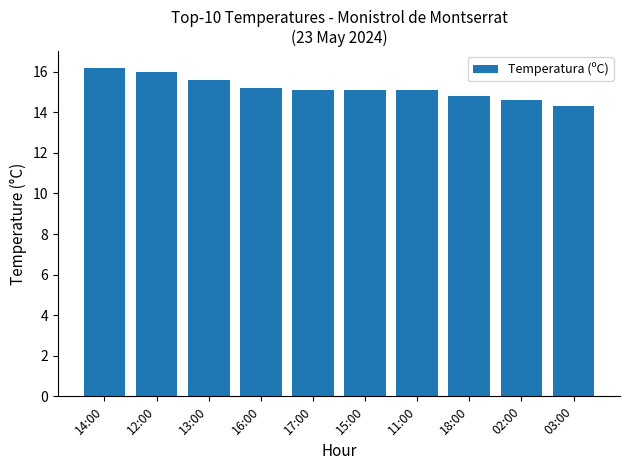

Reading left to right, extract all data points from this chart.

14:00=16.2	12:00=16.0	13:00=15.6	16:00=15.2	17:00=15.1	15:00=15.1	11:00=15.1	18:00=14.8	02:00=14.6	03:00=14.3